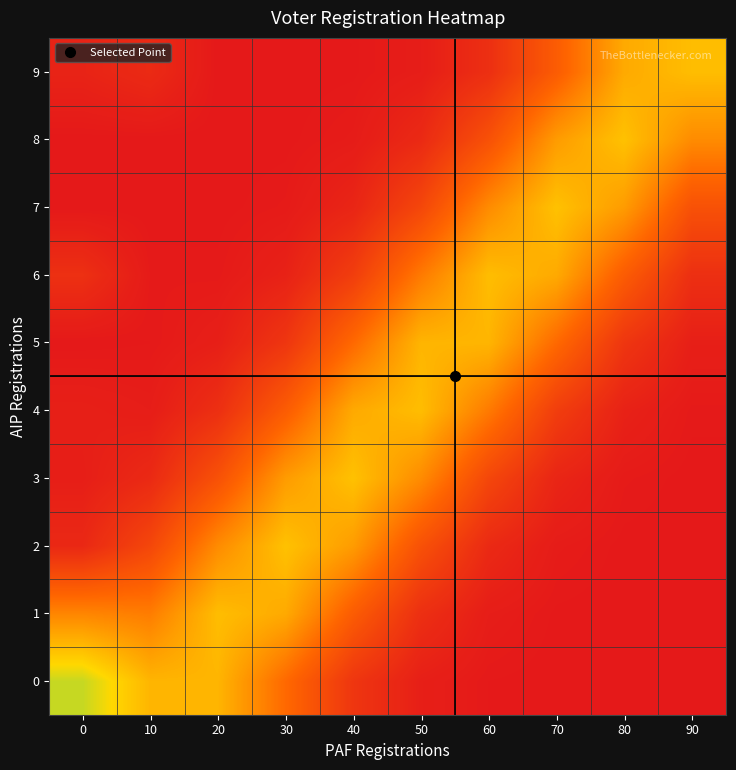

Reading left to right, what are all the values shown in this chart?

0: 0=0.7	10=0.6	20=0.6	30=0.3	40=0.1	50=0.0	60=0.0	70=0.0	80=0.0	90=0.0
1: 0=0.4	10=0.4	20=0.6	30=0.5	40=0.3	50=0.1	60=0.0	70=0.0	80=0.0	90=0.0
2: 0=0.1	10=0.2	20=0.4	30=0.6	40=0.5	50=0.2	60=0.1	70=0.0	80=0.0	90=0.0
3: 0=0.0	10=0.1	20=0.2	30=0.5	40=0.6	50=0.4	60=0.2	70=0.1	80=0.0	90=0.0
4: 0=0.0	10=0.0	20=0.1	30=0.3	40=0.5	50=0.6	60=0.4	70=0.2	80=0.0	90=0.0
5: 0=0.0	10=0.0	20=0.0	30=0.1	40=0.3	50=0.6	60=0.6	70=0.3	80=0.1	90=0.0
6: 0=0.1	10=0.0	20=0.0	30=0.0	40=0.2	50=0.4	60=0.6	70=0.5	80=0.3	90=0.1
7: 0=0.0	10=0.0	20=0.0	30=0.0	40=0.1	50=0.2	60=0.4	70=0.6	80=0.5	90=0.2
8: 0=0.0	10=0.0	20=0.0	30=0.0	40=0.0	50=0.1	60=0.2	70=0.5	80=0.6	90=0.4
9: 0=0.0	10=0.1	20=0.0	30=0.0	40=0.0	50=0.0	60=0.1	70=0.3	80=0.5	90=0.6